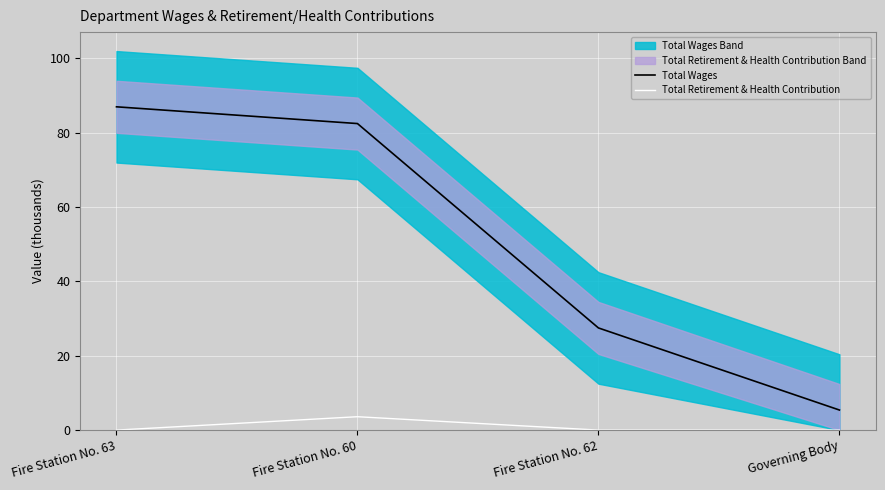

Where is Total Wages nearest to the value 46?

Fire Station No. 62